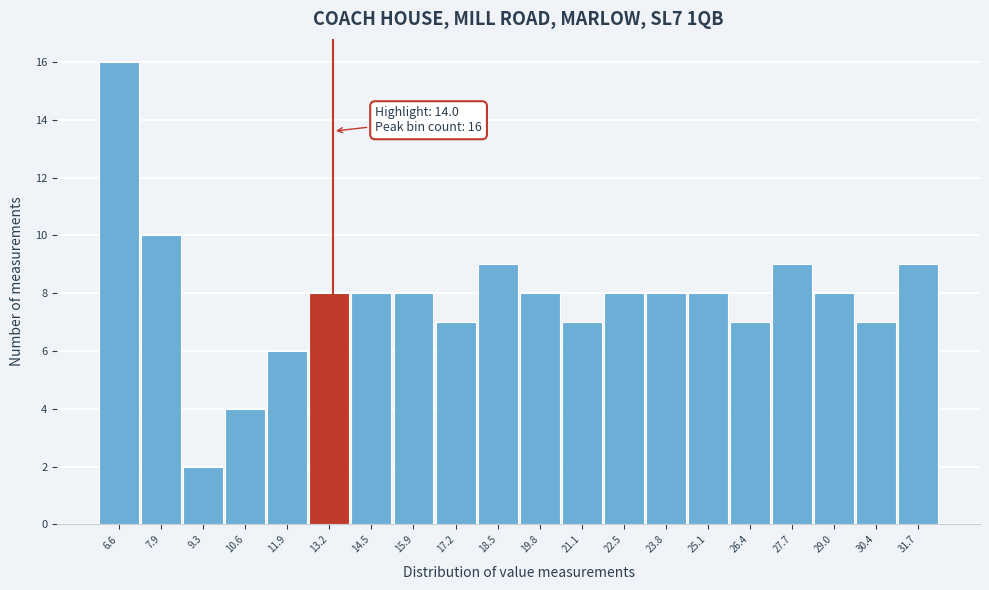

Reading left to right, list all the values displayed in this chart.

16	10	2	4	6	8	8	8	7	9	8	7	8	8	8	7	9	8	7	9